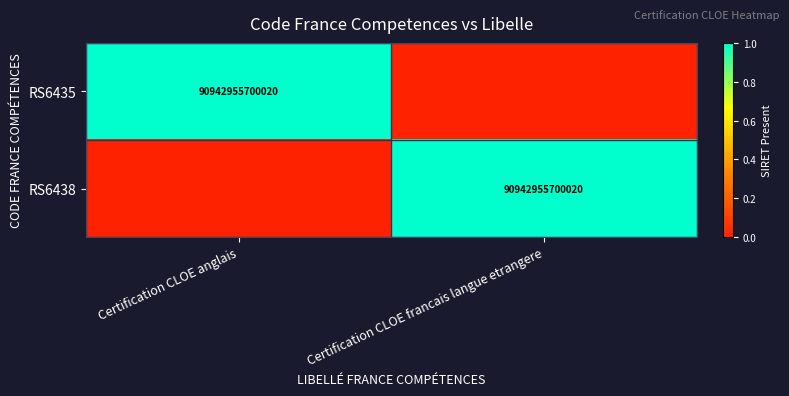

Is it true that RS6438 equals 90942955700020 at Certification CLOE francais langue etrangere?

True